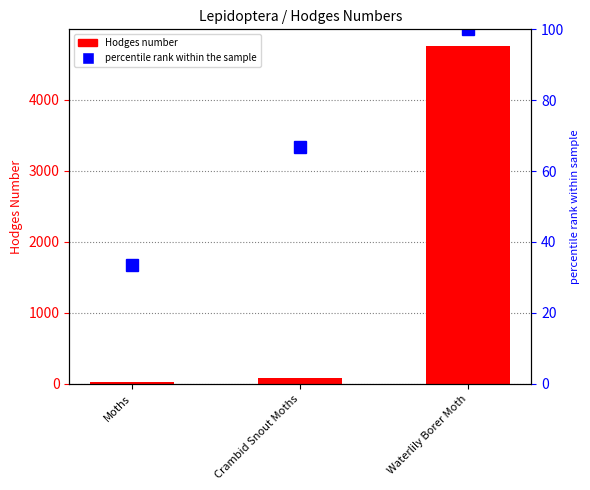

What is the greatest value displayed?

4751.0